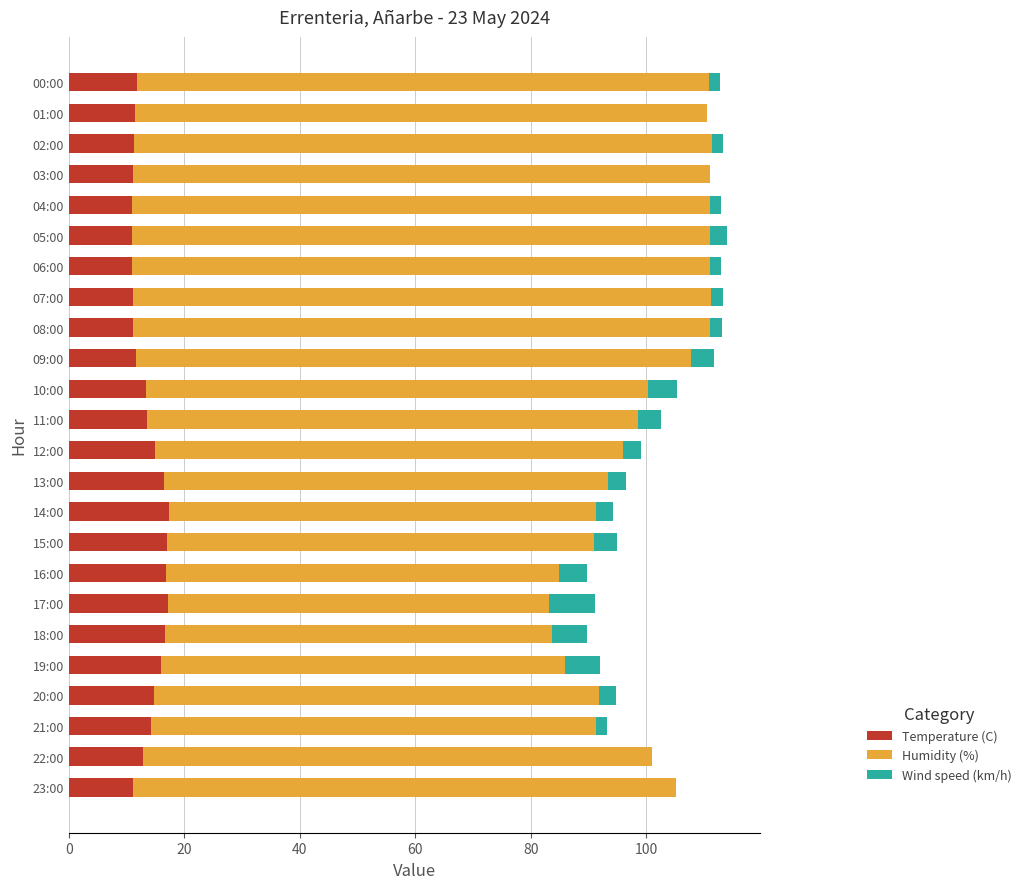

What is the maximum value for Temperature (C)?

17.3